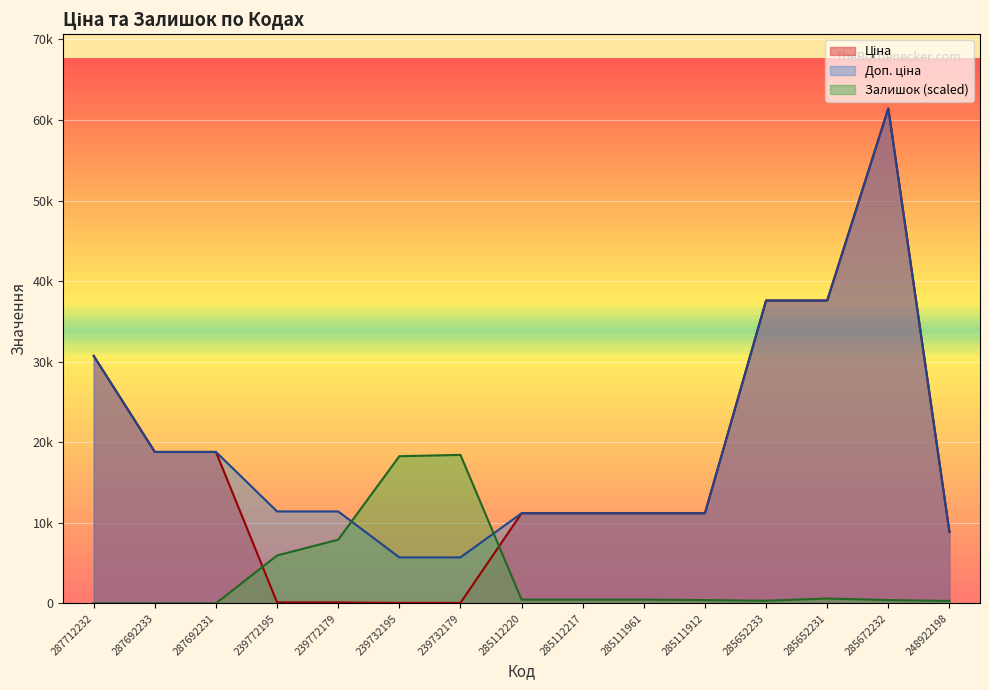

How many values in the Залишок series exceed 463?

8